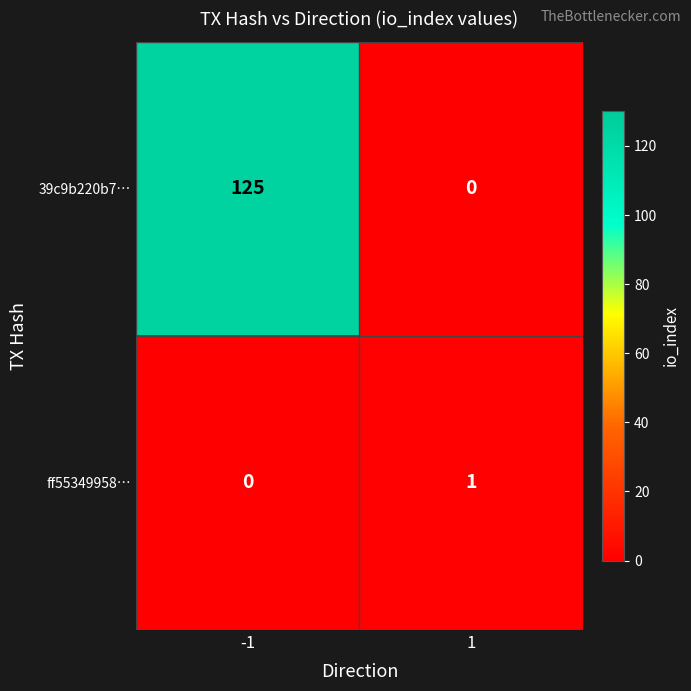

How many positive values does the ff55349958… series have?

1